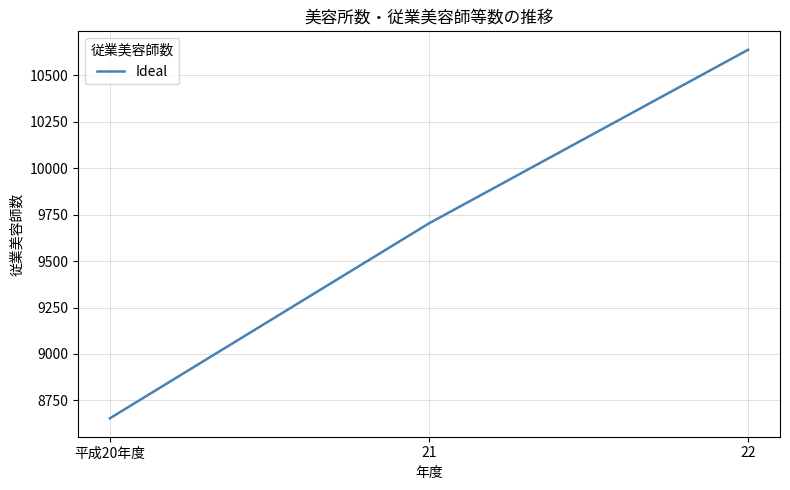

Approximately how many times larger is the value at 21 compared to 22?

0.9